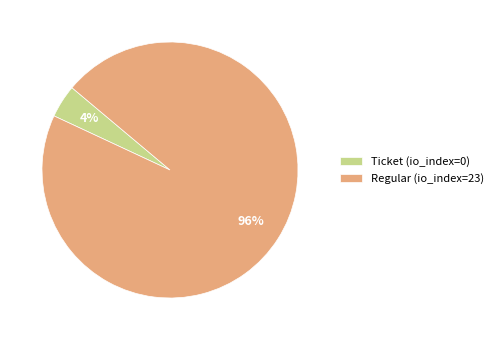

To the nearest percent, what is the difference between the largest and smallest slice percentages?

92%